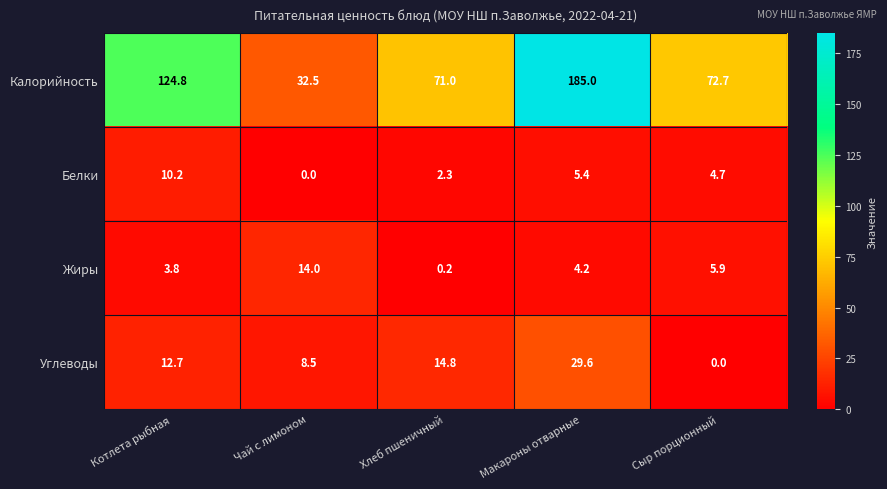

Which series changed the most between Макароны отварные and Сыр порционный?

Калорийность